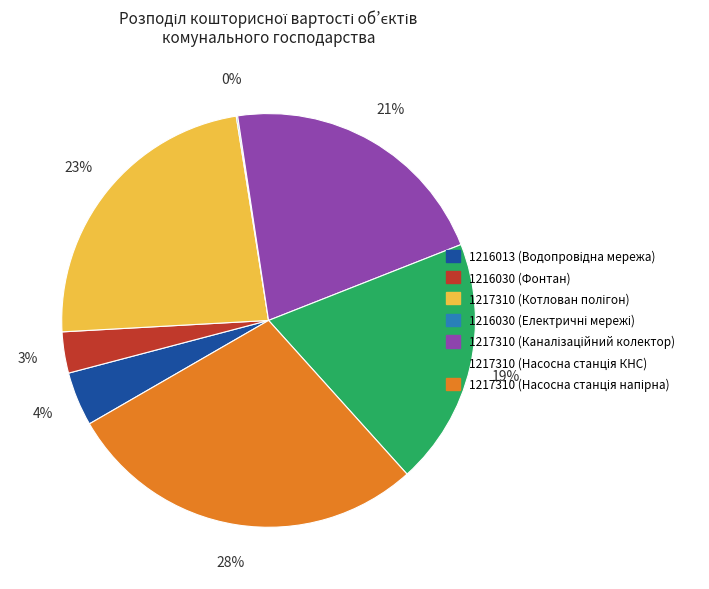

To the nearest percent, what is the average slice percentage?

14%